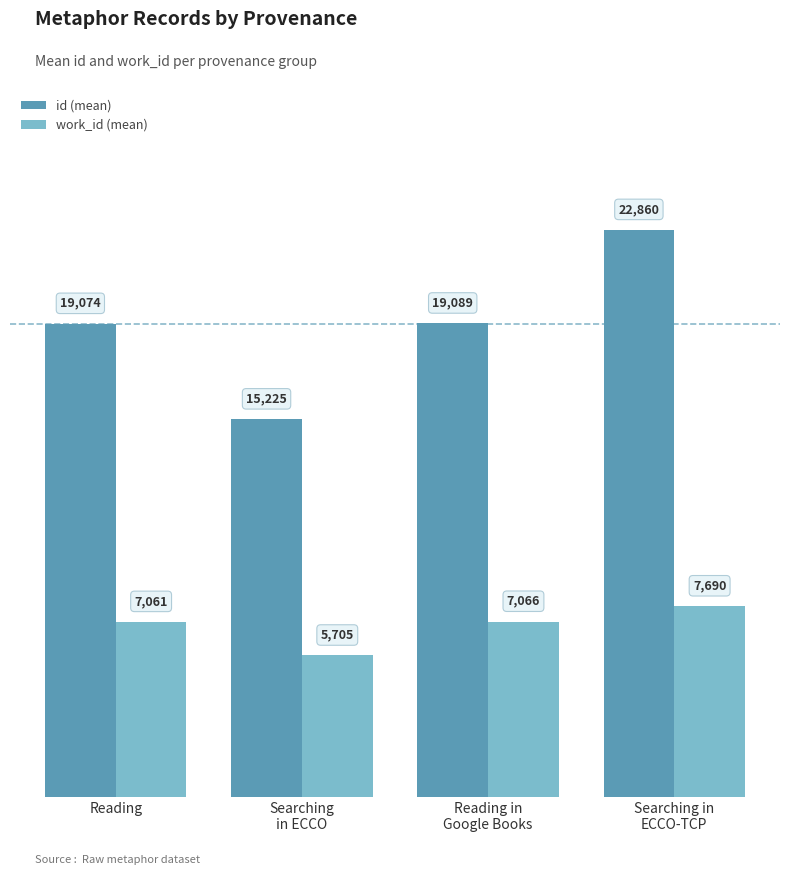

What is the sum of the work_id (mean) values at Reading in
Google Books and Searching
in ECCO?

12771.5